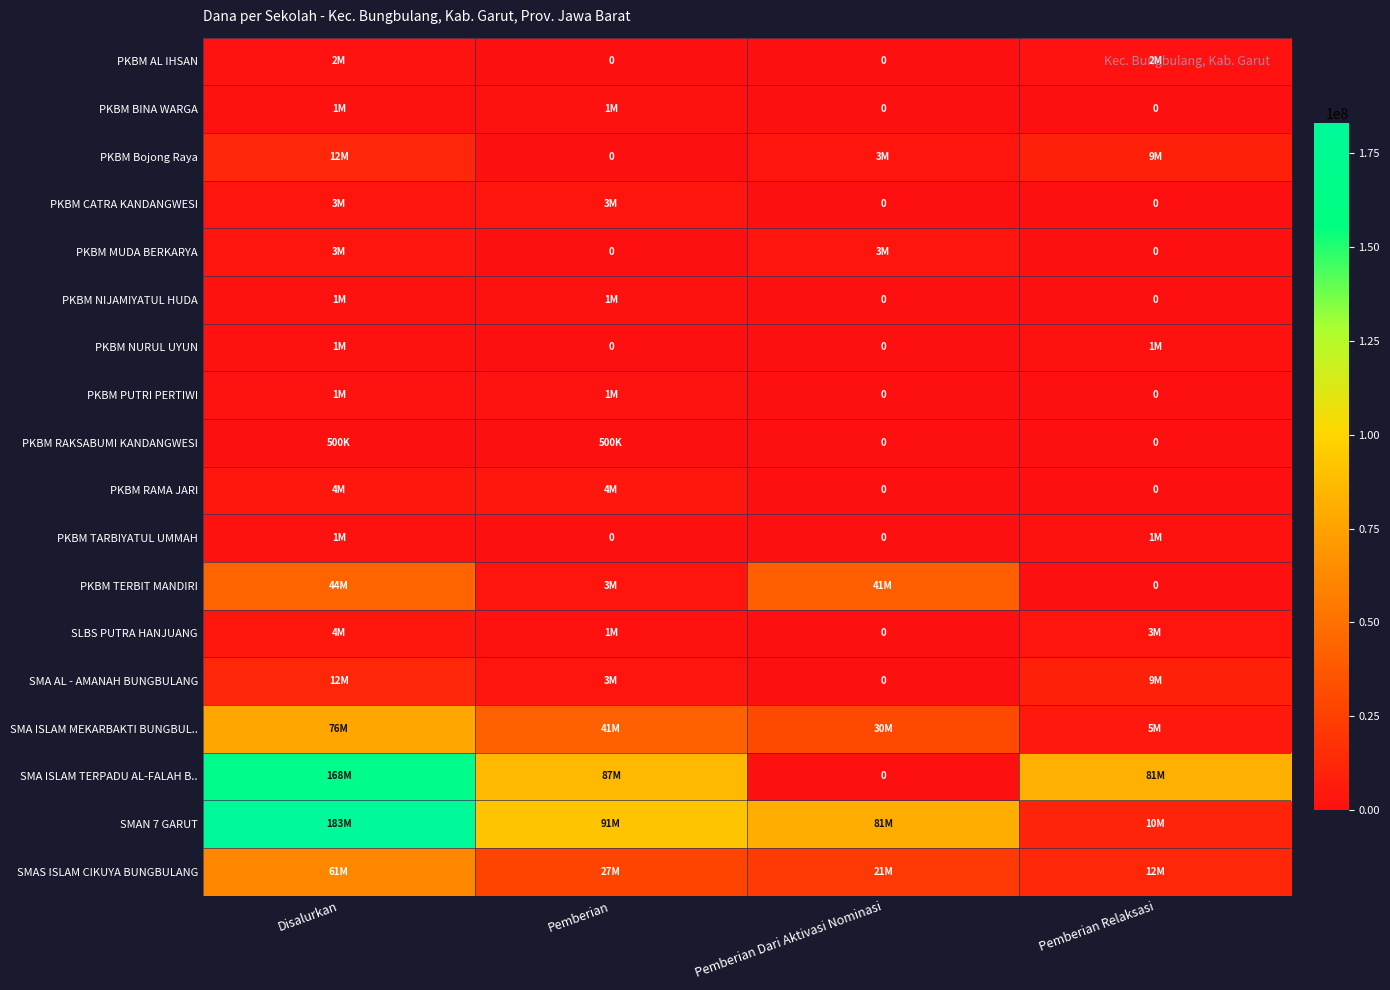

The value of SMAS ISLAM CIKUYA BUNGBULANG at Pemberian Relaksasi is 12500000. True or false?

True